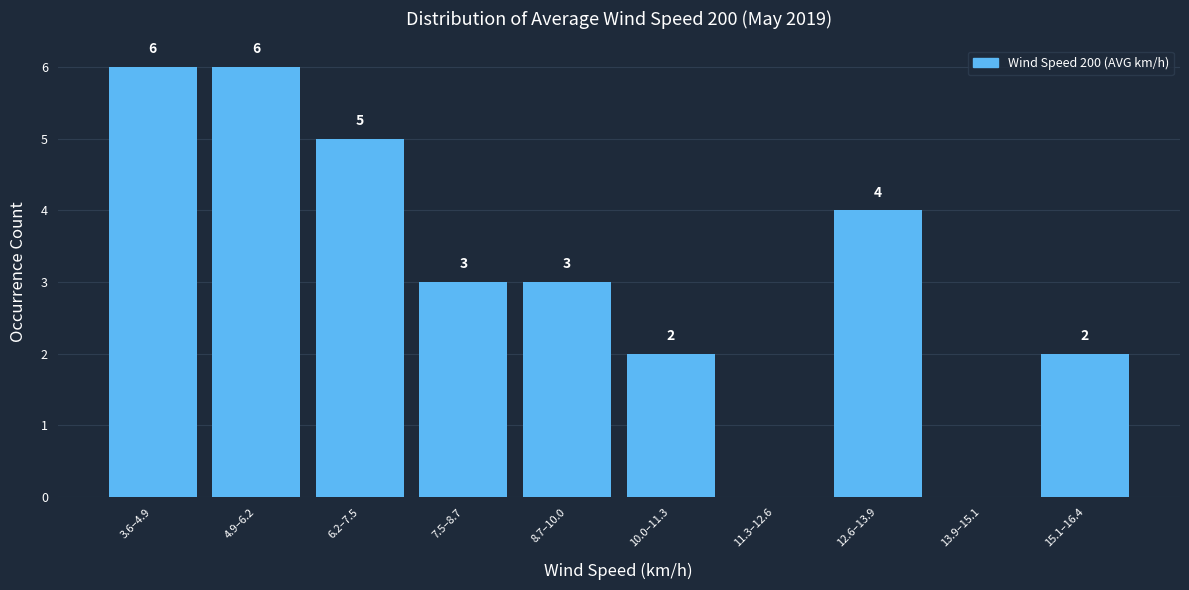

Reading right to left, transcribe all the data shown in this chart.

15.1–16.4=2	13.9–15.1=0	12.6–13.9=4	11.3–12.6=0	10.0–11.3=2	8.7–10.0=3	7.5–8.7=3	6.2–7.5=5	4.9–6.2=6	3.6–4.9=6